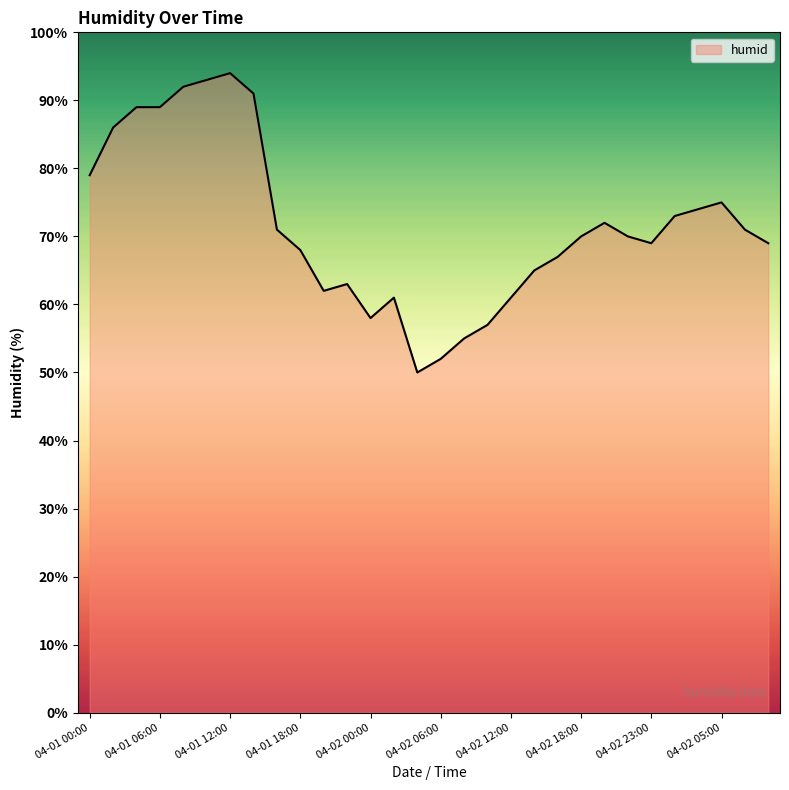

What is the greatest value displayed?

94